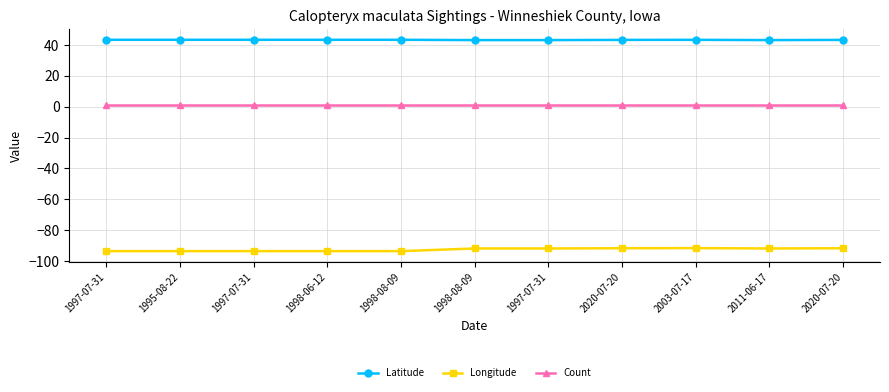

How many series are shown in this chart?

3